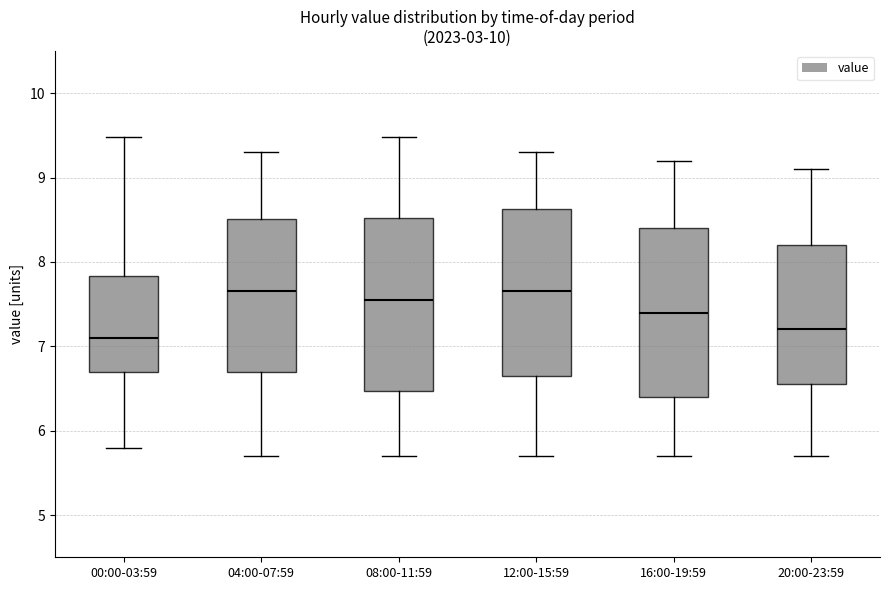

Reading left to right, read every box against the y-axis: the position of its median line, the range the box covers, and the ends of its whiskers. The values are not printed on the chart, so give them approximately, as read against the axis.

00:00-03:59: median 7.1, box 6.7 to 7.8, whiskers 5.8 to 9.5
04:00-07:59: median 7.7, box 6.7 to 8.5, whiskers 5.7 to 9.3
08:00-11:59: median 7.6, box 6.5 to 8.5, whiskers 5.7 to 9.5
12:00-15:59: median 7.7, box 6.7 to 8.6, whiskers 5.7 to 9.3
16:00-19:59: median 7.4, box 6.4 to 8.4, whiskers 5.7 to 9.2
20:00-23:59: median 7.2, box 6.6 to 8.2, whiskers 5.7 to 9.1